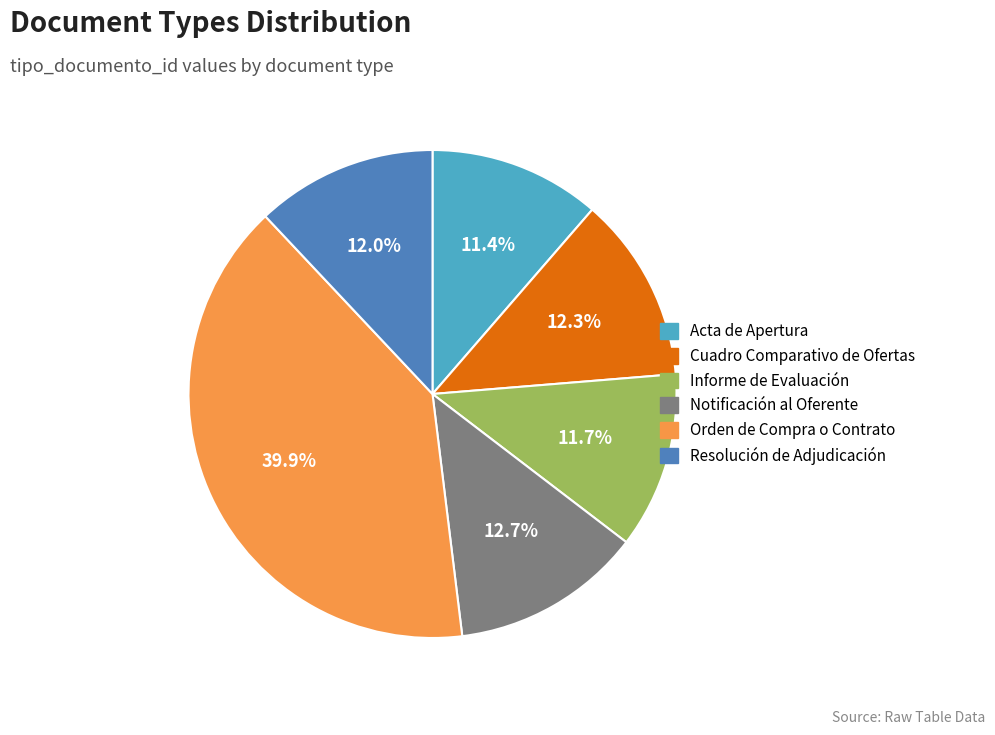

What percentage is the Resolución de Adjudicación slice, to the nearest percent?

12%